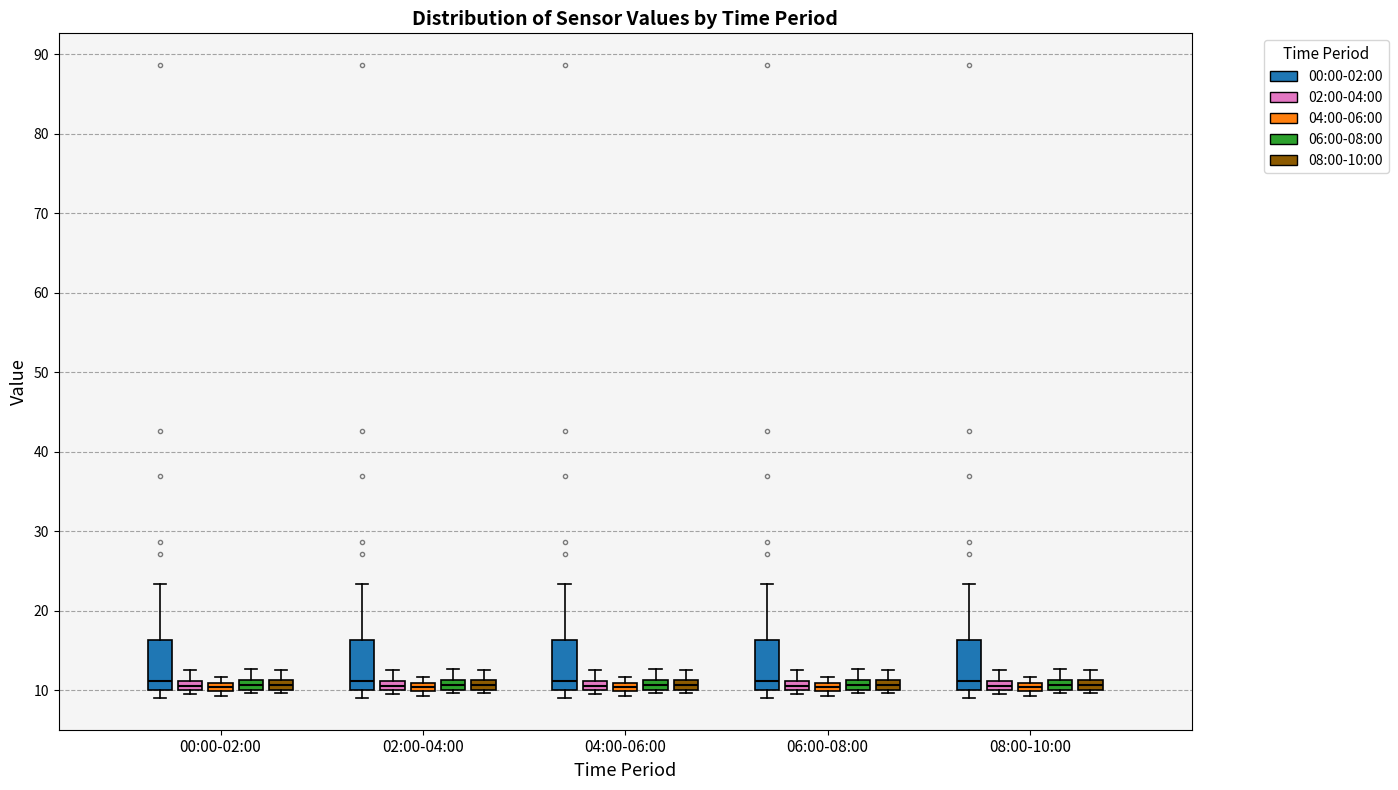

Where does the upper whisker of the box for 08:00-10:00 (08:00-10:00) end on the y-axis? The values are not printed on the chart, so give them approximately, as read against the axis.

13